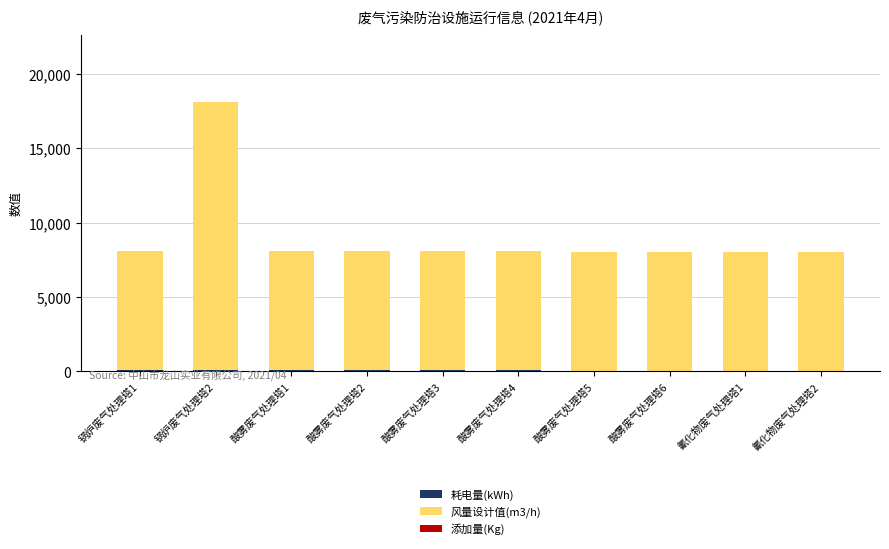

At which category is the sum across all series the highest?

锅炉废气处理塔2